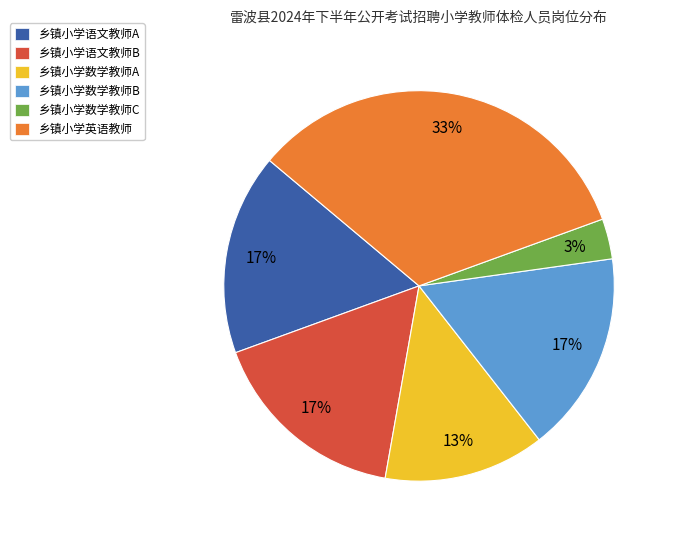

True or false: 乡镇小学语文教师A accounts for 31% of the total.

False